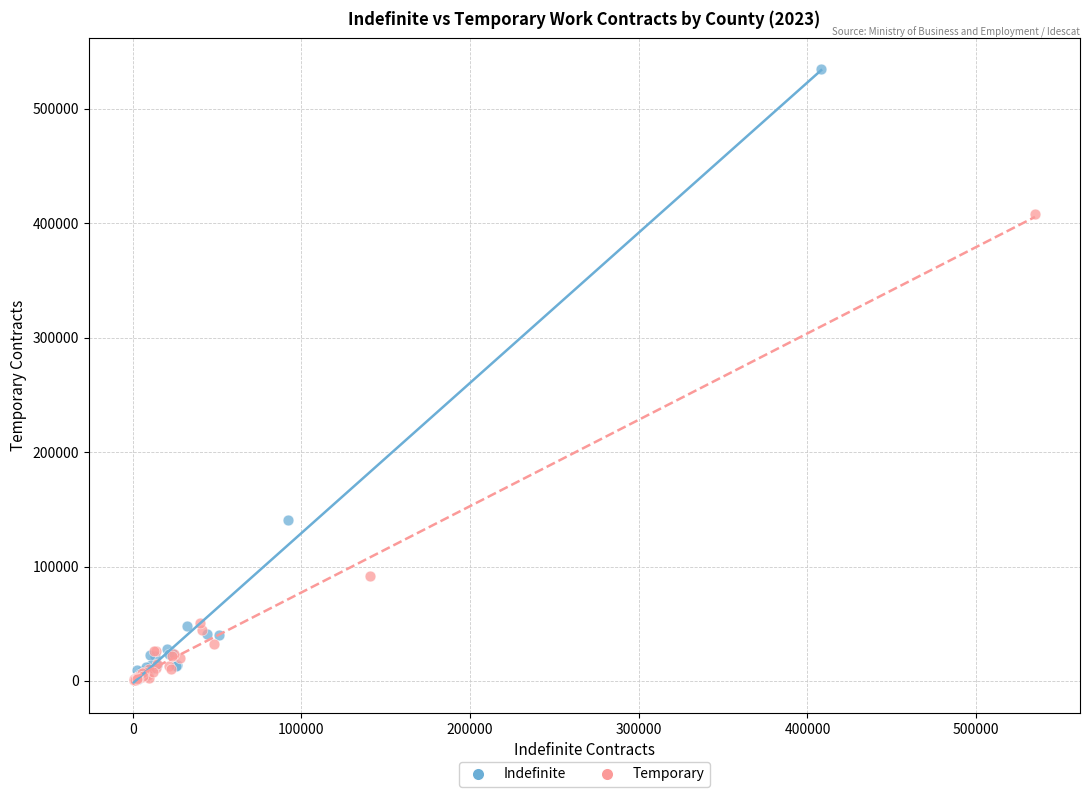

Which series reaches the maximum Y coordinate?

Indefinite